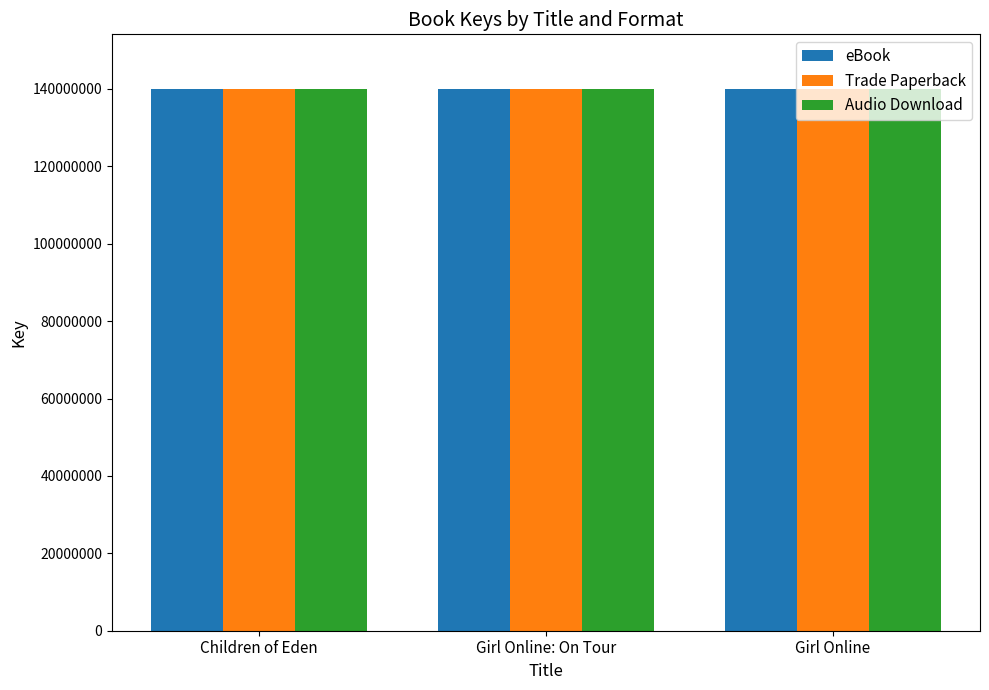

How many values in the Trade Paperback series are below 140104013?

1